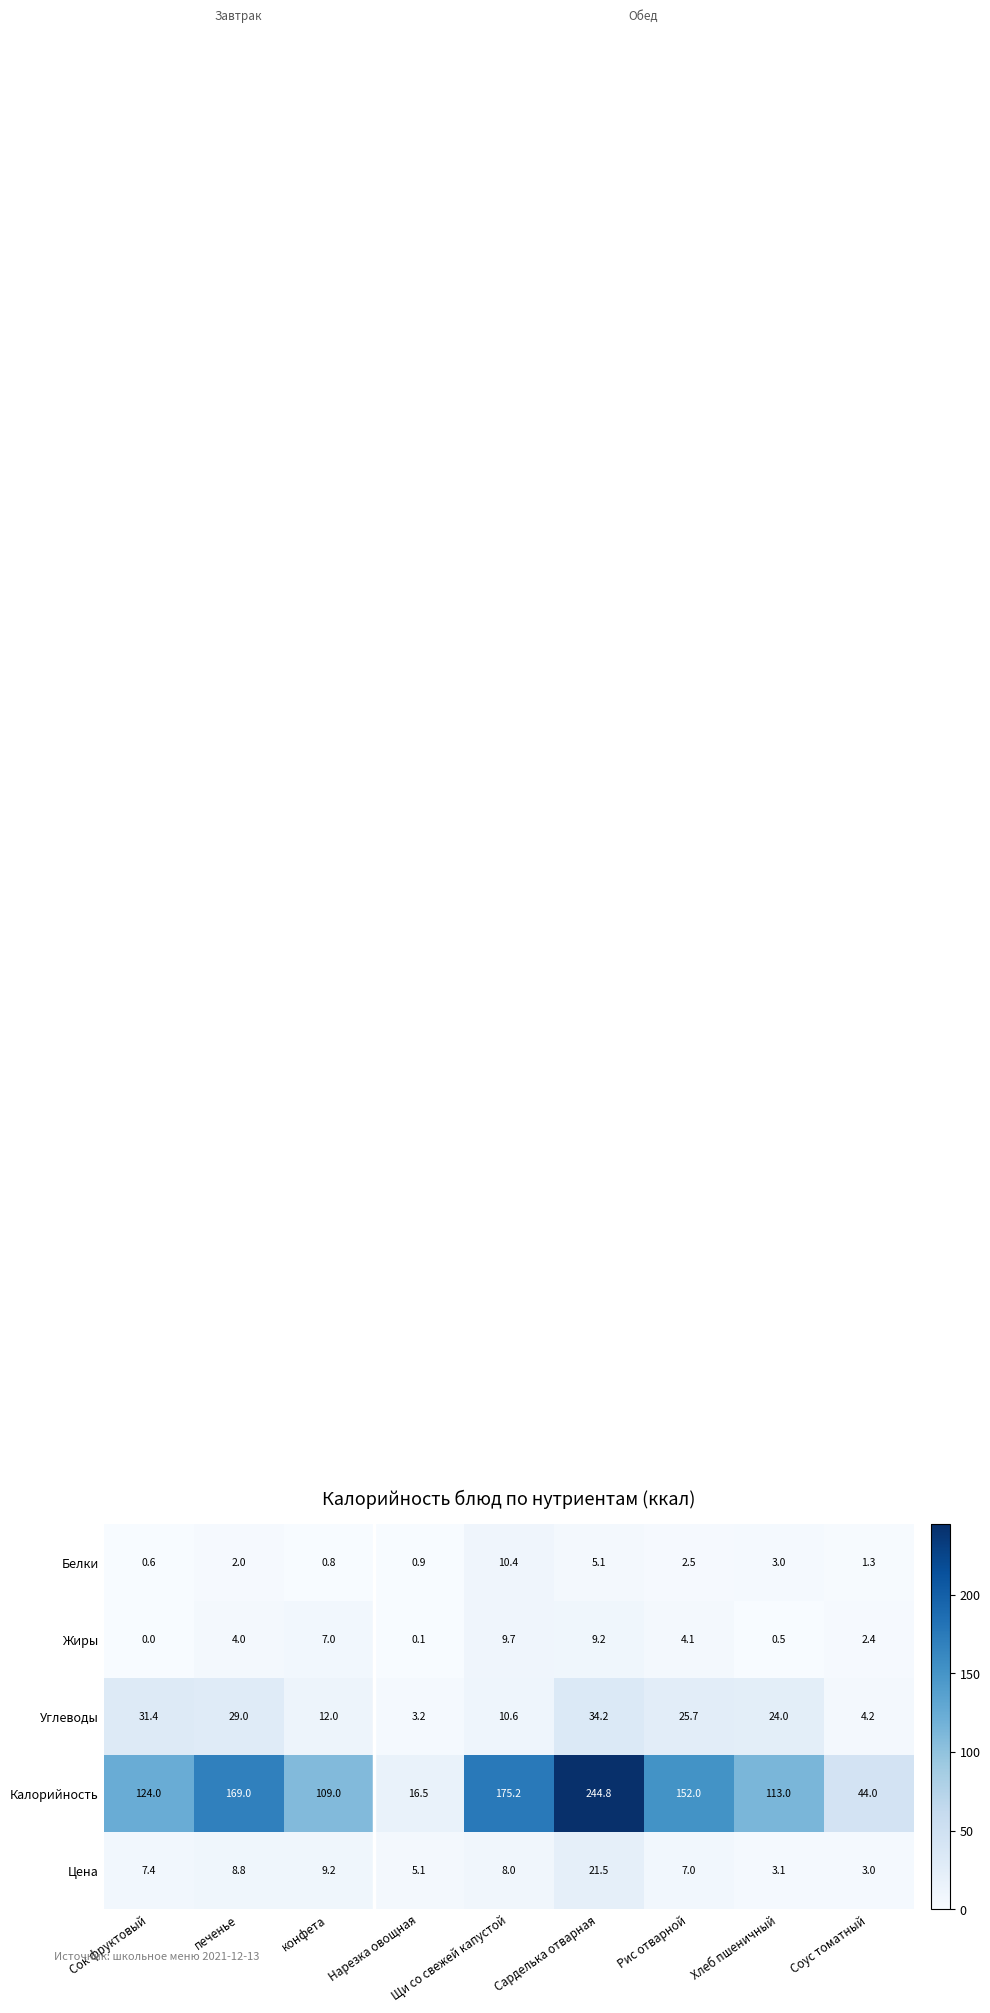

What is the approximate value of Цена at Рис отварной?

7.0